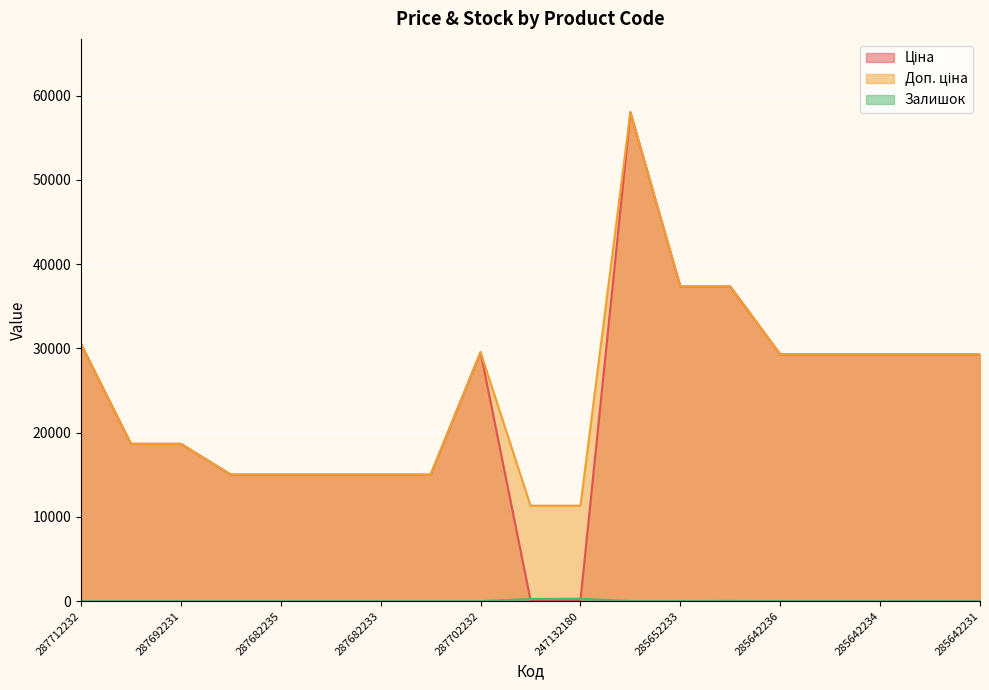

Reading left to right, transcribe all the data shown in this chart.

Ціна: 30512.3	18671.5	18671.5	15019.2	15019.2	15019.2	15019.2	15019.2	29548.9	113.3	113.3	58037.0	37343.0	37343.0	29294.9	29294.9	29294.9	29294.9	29294.9
Доп. ціна: 30512.3	18671.5	18671.5	15019.2	15019.2	15019.2	15019.2	15019.2	29548.9	11334.0	11334.0	58037.0	37343.0	37343.0	29294.9	29294.9	29294.9	29294.9	29294.9
Залишок: 0.0	0.0	0.0	0.0	0.0	0.0	0.0	0.0	0.0	260.0	290.0	12.0	12.0	22.0	12.0	11.0	5.0	13.0	4.0